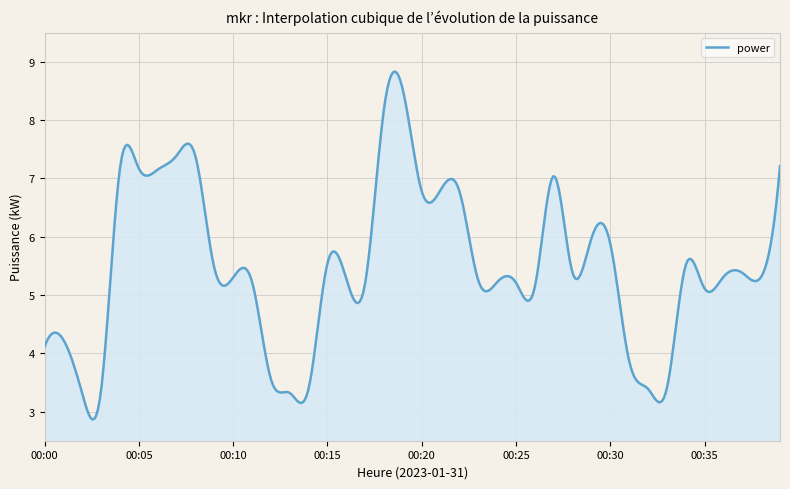

How many lines are shown in the chart?

1